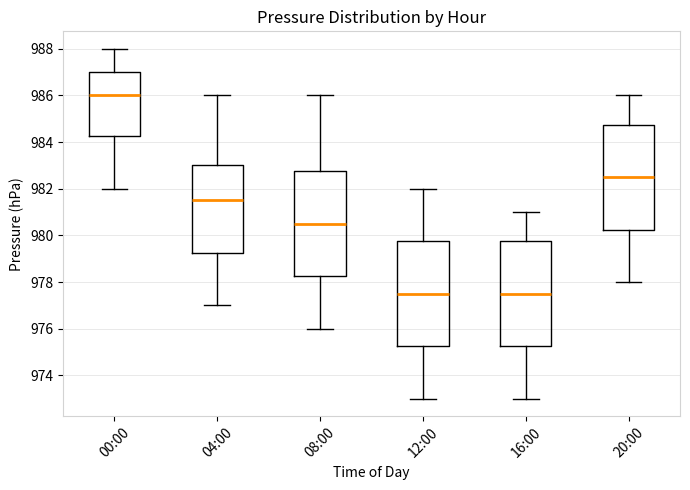

Reading left to right, transcribe this box plot: for each box, give where its median line is, the range the box spans, and where its two whiskers end, as read against the y-axis. The values are not printed on the chart, so give them approximately, as read against the axis.

00:00: median 986.0, box 984.2 to 987.0, whiskers 982.0 to 988.0
04:00: median 981.6, box 979.2 to 983.0, whiskers 977.0 to 986.0
08:00: median 980.6, box 978.2 to 982.8, whiskers 976.0 to 986.0
12:00: median 977.6, box 975.2 to 979.8, whiskers 973.0 to 982.0
16:00: median 977.6, box 975.2 to 979.8, whiskers 973.0 to 981.0
20:00: median 982.6, box 980.2 to 984.8, whiskers 978.0 to 986.0